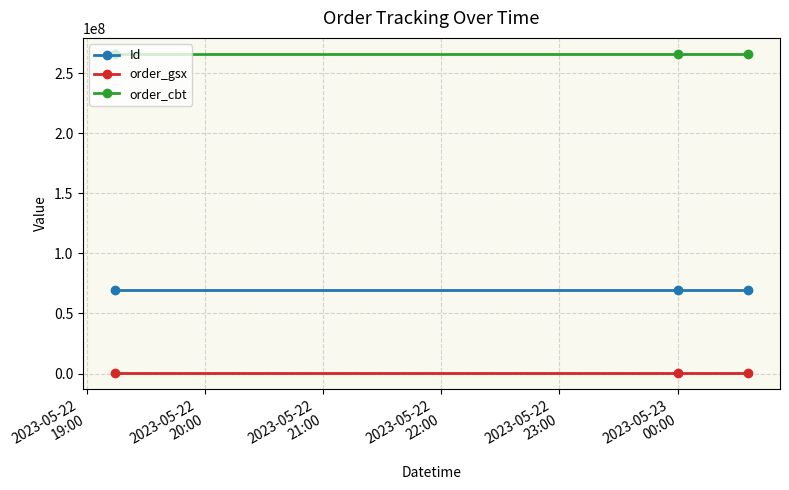

Which series has the largest total across all categories?

order_cbt